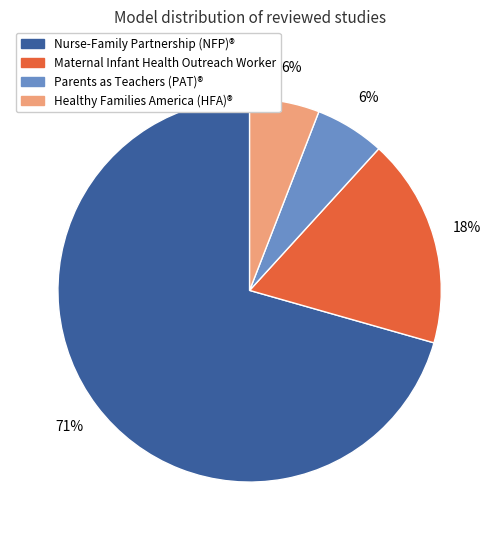

To the nearest percent, what is the average slice percentage?

25%